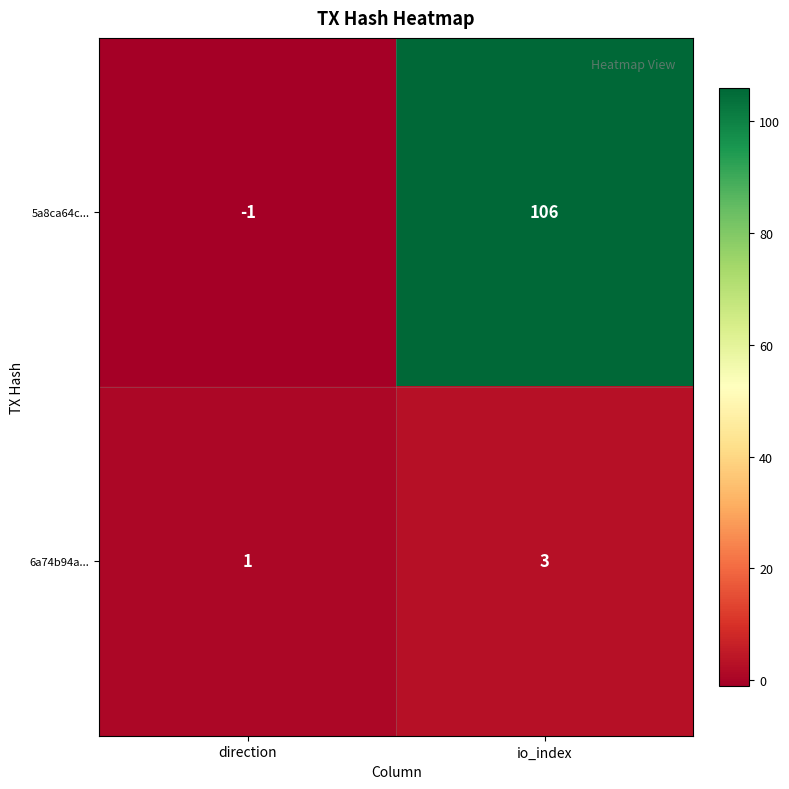

Reading right to left, what are all the values shown in this chart?

5a8ca64c...: 106	-1
6a74b94a...: 3	1